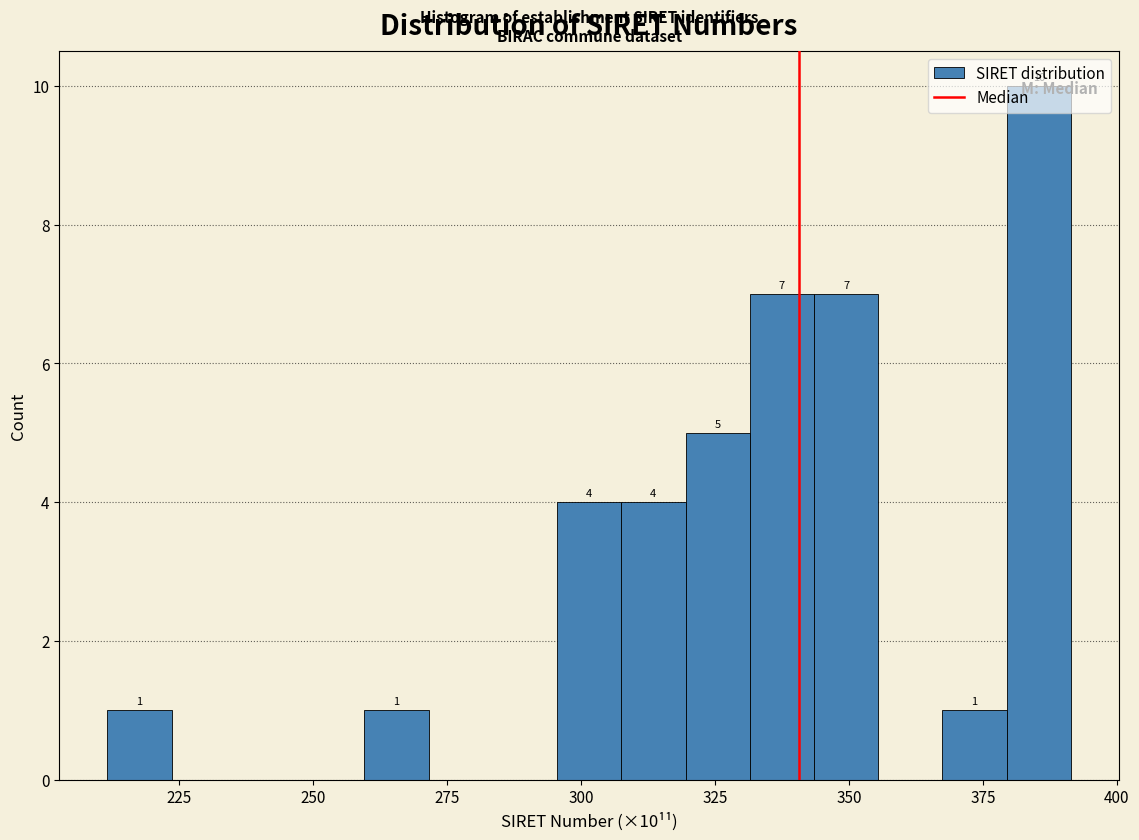

Around what value on the x-axis is the tallest bar? Give the approximate position of its centre, as read against the axis.

385